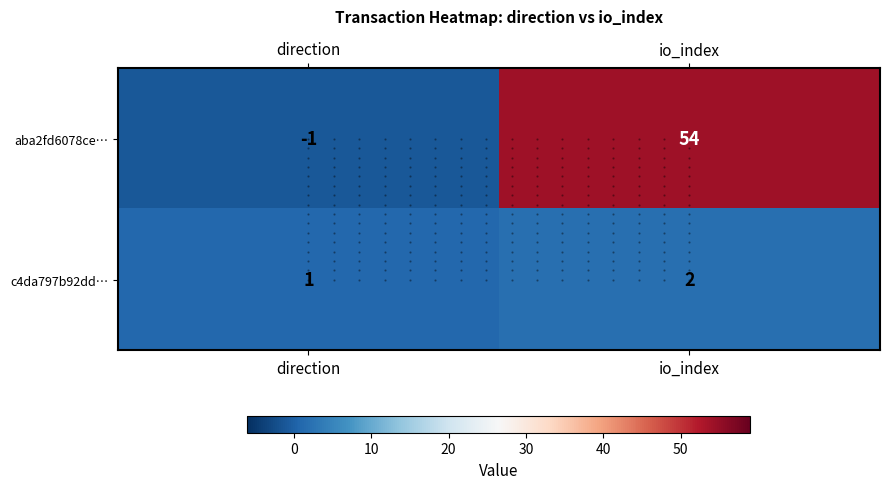

List the series in order of their peak value, lowest first.

c4da797b92dd…, aba2fd6078ce…